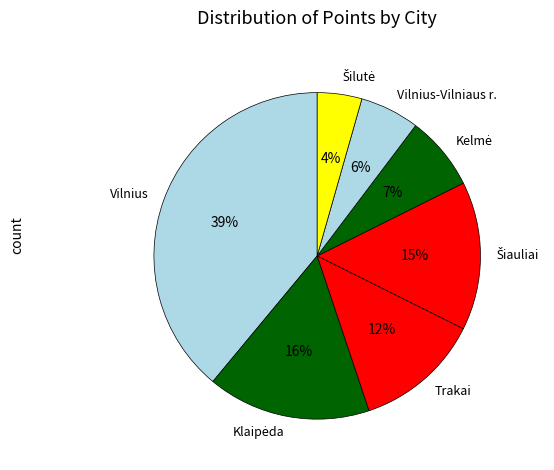

The Vilnius-Vilniaus r. slice represents 13% of the pie. True or false?

False